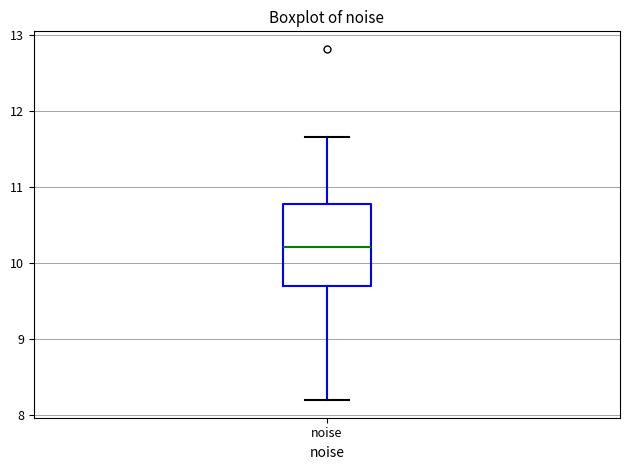

Transcribe this box plot: give where the median line is, the range the box spans, and where the two whiskers end, as read against the y-axis. The values are not printed on the chart, so give them approximately, as read against the axis.

median 10.2, box 9.7 to 10.8, whiskers 8.2 to 11.7